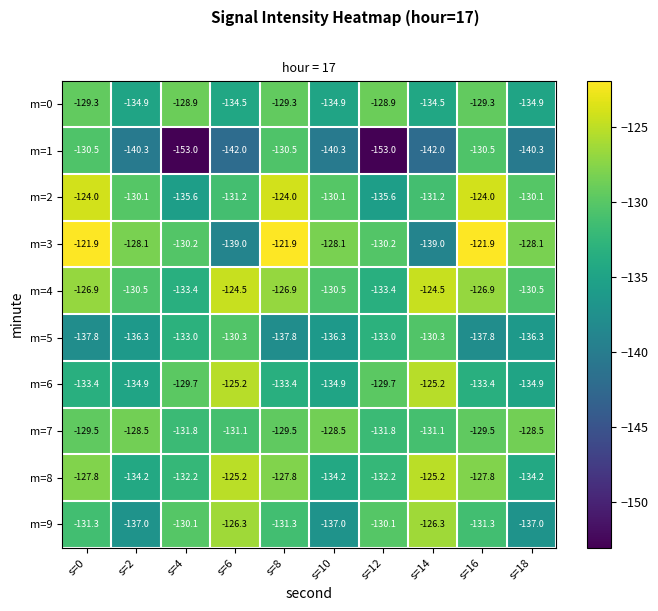

What is the spread (max minus min) of values at s=12?

24.1